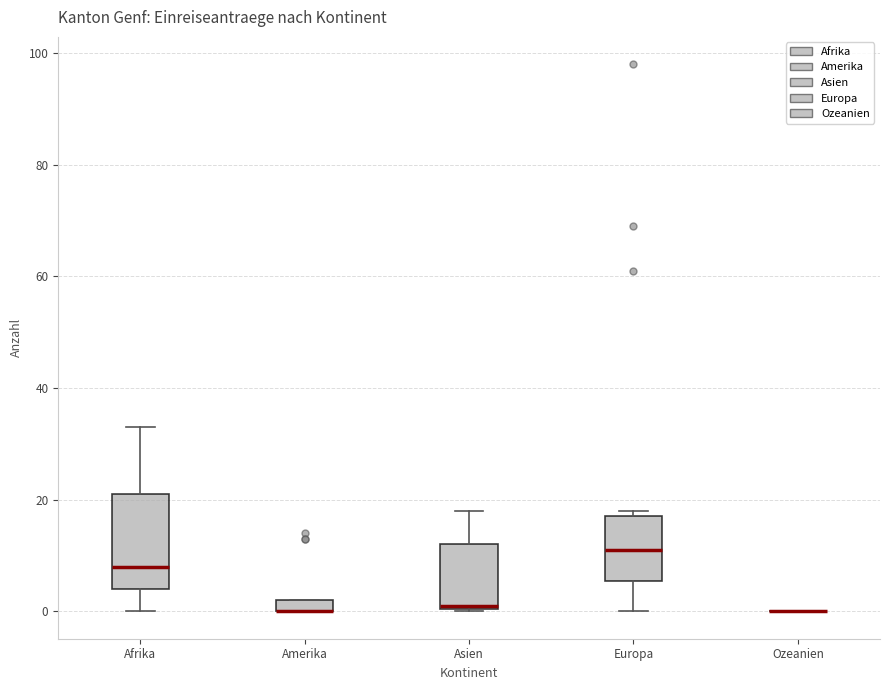

Which box is the tallest, from its lower edge to its upper edge?

Afrika